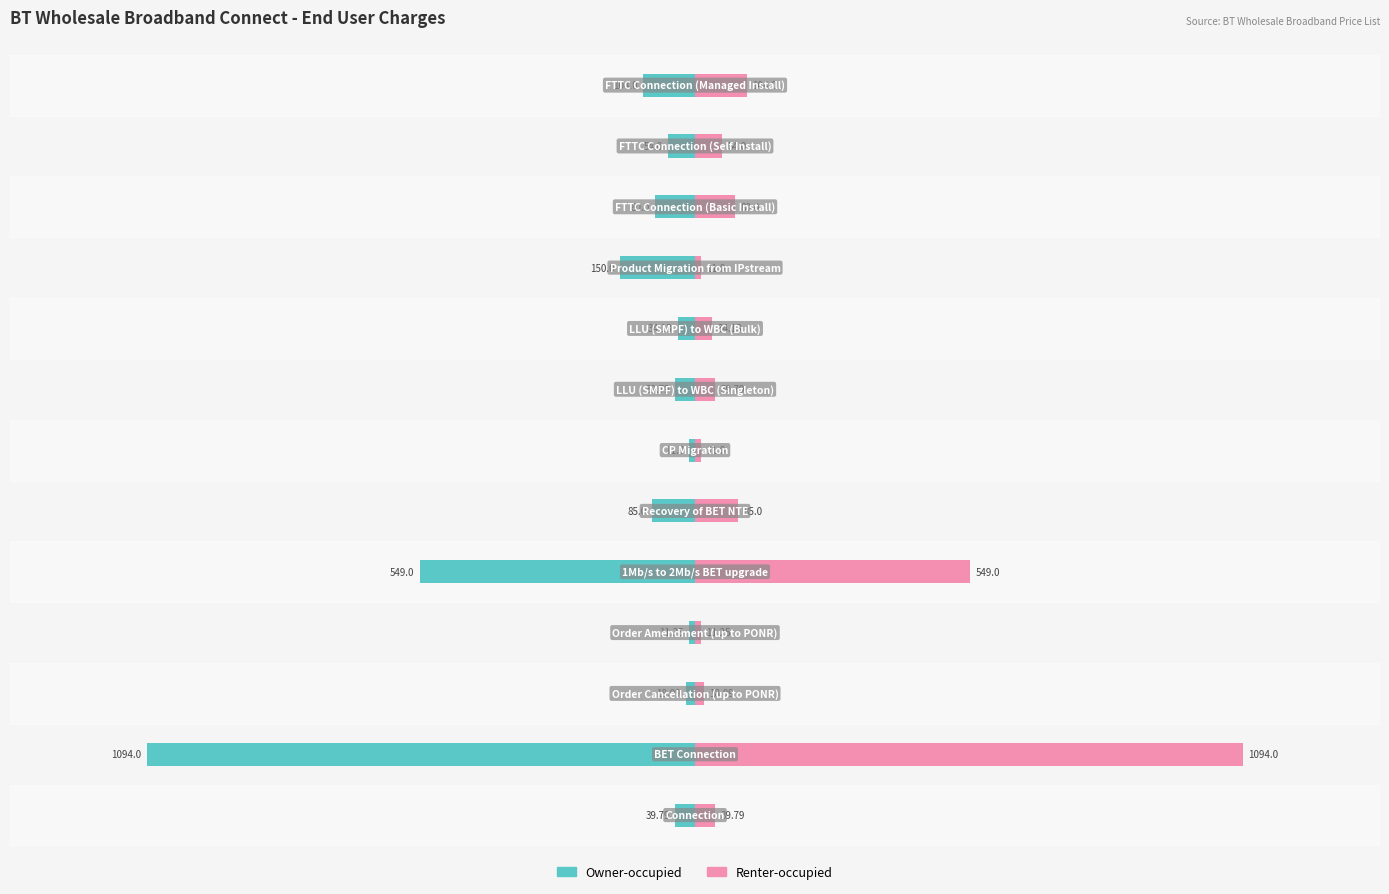

Which series has the largest range (max minus min)?

Owner-occupied